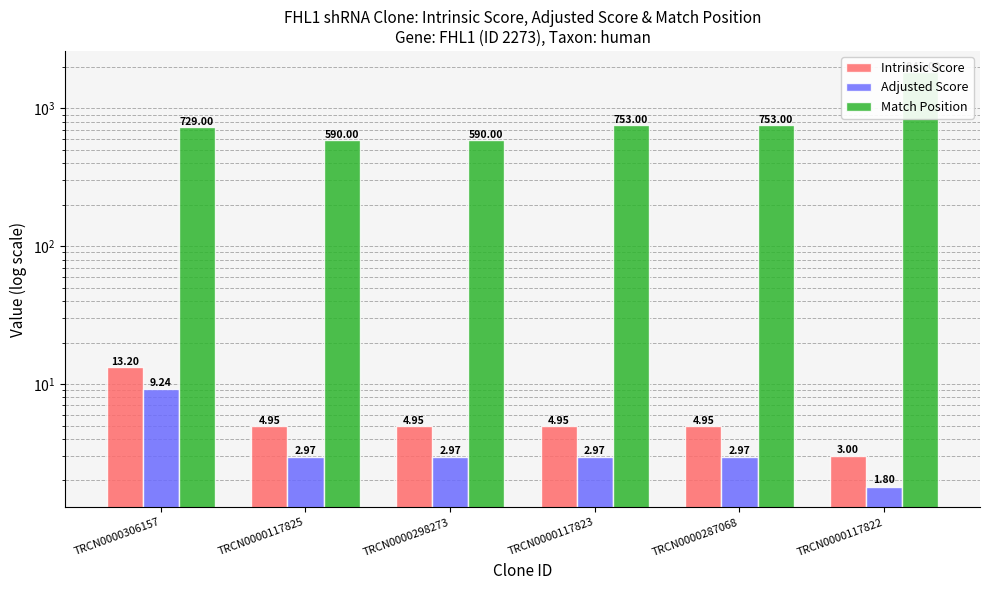

What is the label of the 1st bar from the left?

TRCN0000306157